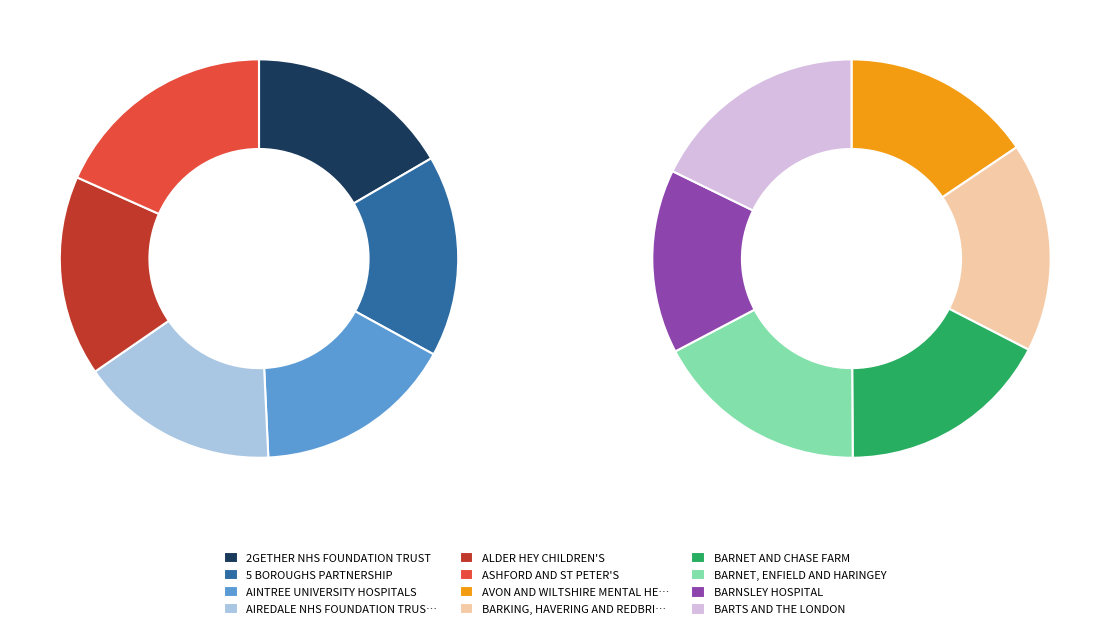

Is it true that 2GETHER NHS FOUNDATION TRUST is 1% of the pie?

False